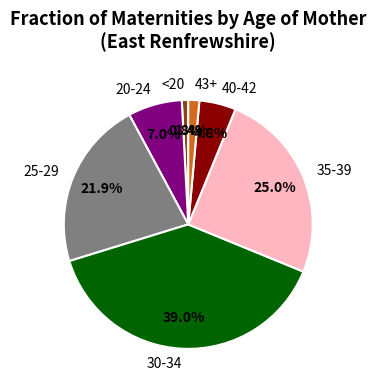

True or false: 30-34 accounts for 39% of the total.

True